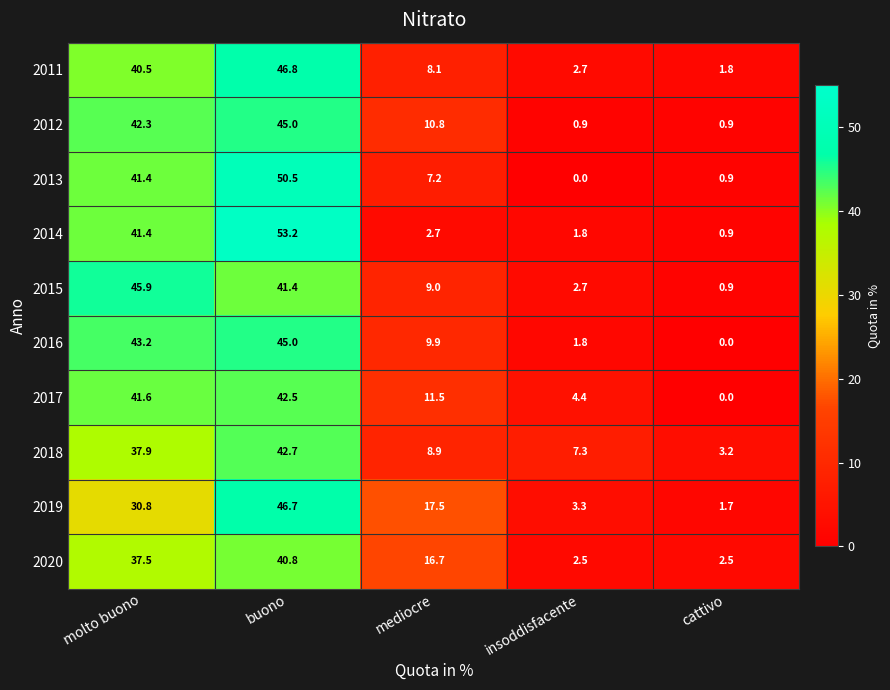

Which series changed the most between molto buono and mediocre?

2014